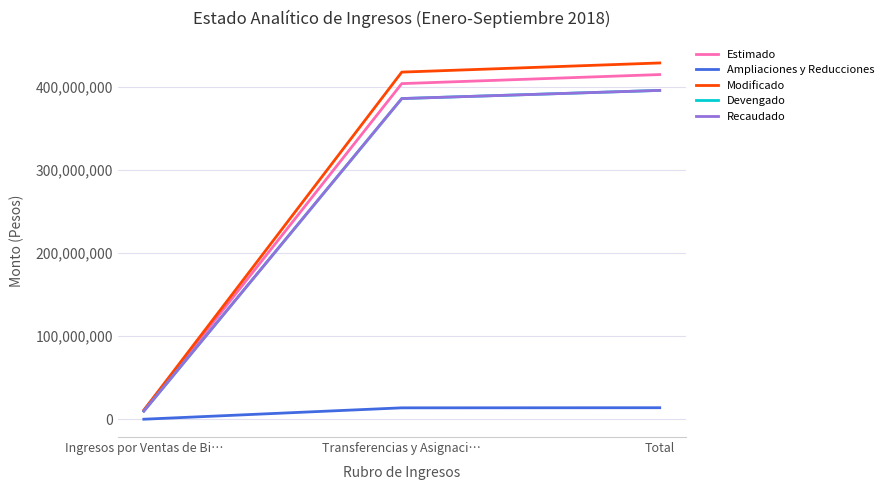

The Devengado series shows 385940309.1 at Transferencias y Asignaci…. True or false?

True